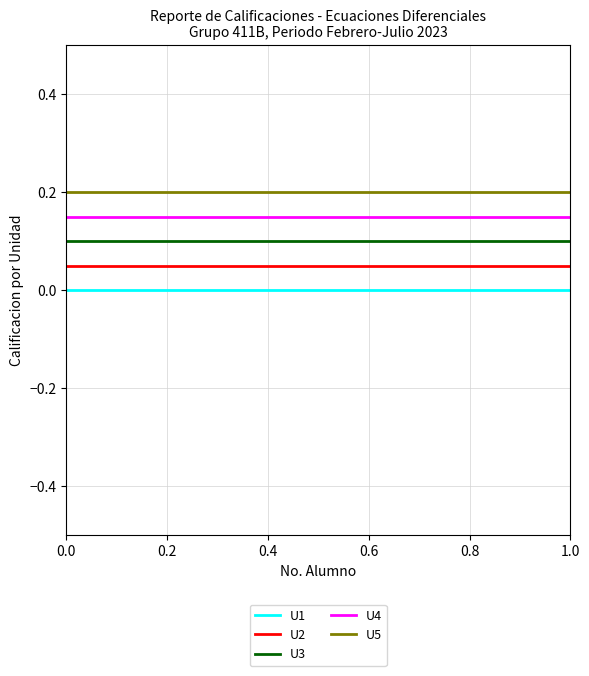

Is this an area chart (filled region under the line)?

No